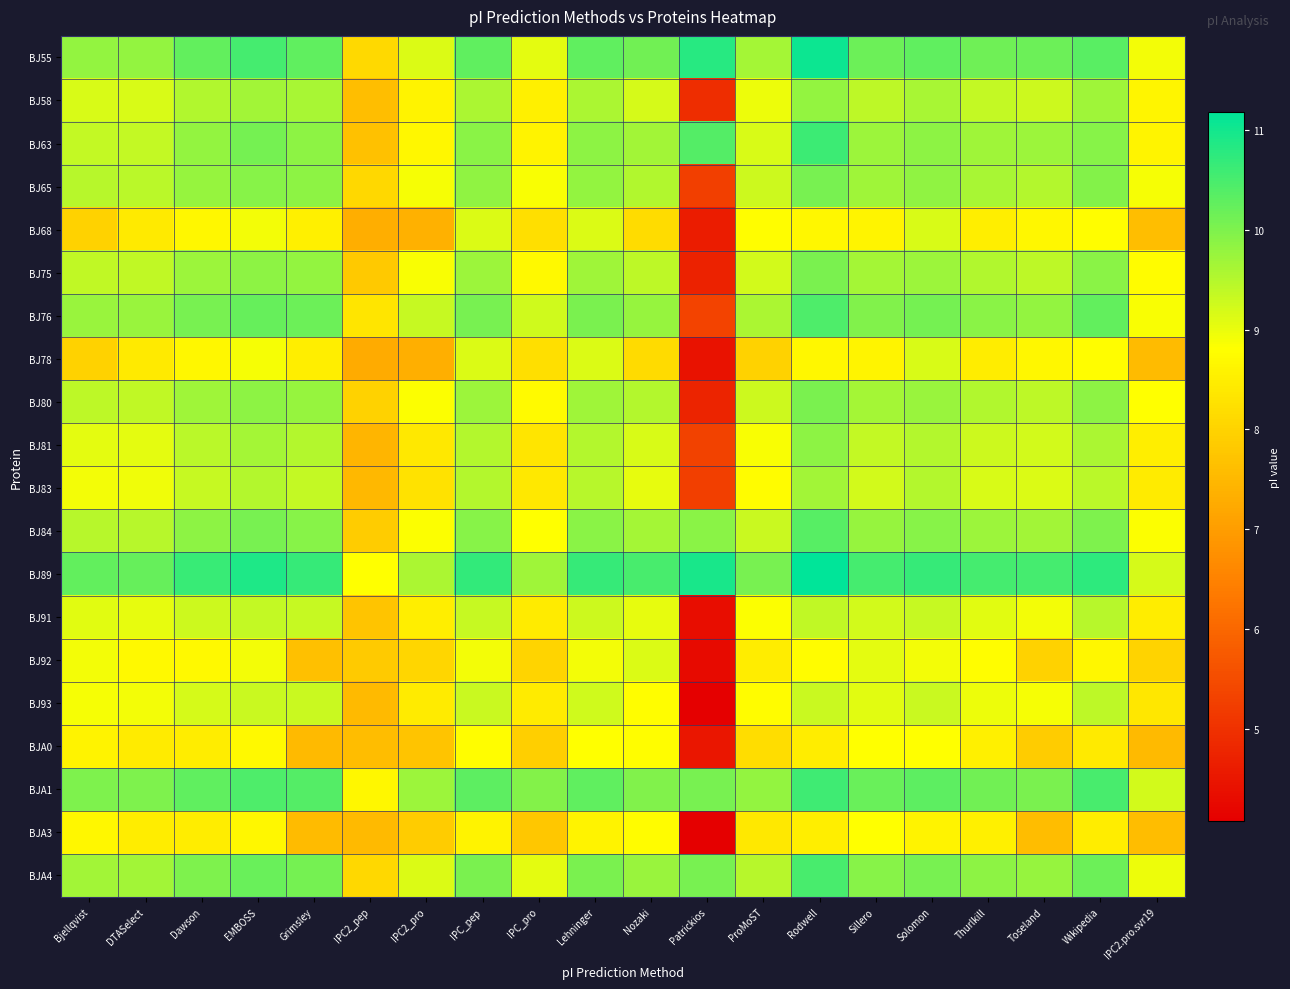

Reading left to right, list all the values displayed in this chart.

BJ55: Bjellqvist=9.8	DTASelect=9.8	Dawson=10.3	EMBOSS=10.5	Grimsley=10.3	IPC2_pep=8.1	IPC2_pro=9.2	IPC_pep=10.3	IPC_pro=9.0	Lehninger=10.3	Nozaki=10.1	Patrickios=10.8	ProMoST=9.6	Rodwell=11.1	Sillero=10.2	Solomon=10.3	Thurlkill=10.1	Toseland=10.2	Wikipedia=10.3	IPC2.pro.svr19=8.9
BJ58: Bjellqvist=9.2	DTASelect=9.2	Dawson=9.5	EMBOSS=9.7	Grimsley=9.6	IPC2_pep=7.6	IPC2_pro=8.6	IPC_pep=9.6	IPC_pro=8.5	Lehninger=9.6	Nozaki=9.2	Patrickios=4.9	ProMoST=9.0	Rodwell=9.8	Sillero=9.4	Solomon=9.6	Thurlkill=9.4	Toseland=9.3	Wikipedia=9.7	IPC2.pro.svr19=8.6
BJ63: Bjellqvist=9.4	DTASelect=9.4	Dawson=9.8	EMBOSS=10.1	Grimsley=9.9	IPC2_pep=7.7	IPC2_pro=8.7	IPC_pep=9.9	IPC_pro=8.6	Lehninger=9.9	Nozaki=9.7	Patrickios=10.4	ProMoST=9.2	Rodwell=10.6	Sillero=9.7	Solomon=9.9	Thurlkill=9.7	Toseland=9.7	Wikipedia=9.9	IPC2.pro.svr19=8.6
BJ65: Bjellqvist=9.5	DTASelect=9.5	Dawson=9.8	EMBOSS=9.9	Grimsley=9.9	IPC2_pep=8.1	IPC2_pro=8.9	IPC_pep=9.8	IPC_pro=8.9	Lehninger=9.8	Nozaki=9.5	Patrickios=5.2	ProMoST=9.3	Rodwell=10.1	Sillero=9.7	Solomon=9.8	Thurlkill=9.6	Toseland=9.5	Wikipedia=10.0	IPC2.pro.svr19=8.9
BJ68: Bjellqvist=8.0	DTASelect=8.4	Dawson=8.7	EMBOSS=8.9	Grimsley=8.5	IPC2_pep=7.3	IPC2_pro=7.4	IPC_pep=9.2	IPC_pro=8.2	Lehninger=9.1	Nozaki=8.2	Patrickios=4.6	ProMoST=8.8	Rodwell=8.7	Sillero=8.6	Solomon=9.2	Thurlkill=8.5	Toseland=8.7	Wikipedia=8.8	IPC2.pro.svr19=7.6
BJ75: Bjellqvist=9.4	DTASelect=9.4	Dawson=9.7	EMBOSS=9.9	Grimsley=9.8	IPC2_pep=7.8	IPC2_pro=8.9	IPC_pep=9.7	IPC_pro=8.7	Lehninger=9.7	Nozaki=9.4	Patrickios=4.7	ProMoST=9.2	Rodwell=10.0	Sillero=9.6	Solomon=9.7	Thurlkill=9.5	Toseland=9.4	Wikipedia=9.9	IPC2.pro.svr19=8.8
BJ76: Bjellqvist=9.8	DTASelect=9.8	Dawson=10.1	EMBOSS=10.2	Grimsley=10.2	IPC2_pep=8.3	IPC2_pro=9.3	IPC_pep=10.1	IPC_pro=9.3	Lehninger=10.0	Nozaki=9.8	Patrickios=5.3	ProMoST=9.6	Rodwell=10.4	Sillero=10.0	Solomon=10.1	Thurlkill=9.9	Toseland=9.8	Wikipedia=10.3	IPC2.pro.svr19=8.9
BJ78: Bjellqvist=8.0	DTASelect=8.4	Dawson=8.7	EMBOSS=8.9	Grimsley=8.5	IPC2_pep=7.3	IPC2_pro=7.3	IPC_pep=9.2	IPC_pro=8.2	Lehninger=9.1	Nozaki=8.2	Patrickios=4.4	ProMoST=8.0	Rodwell=8.7	Sillero=8.6	Solomon=9.2	Thurlkill=8.5	Toseland=8.7	Wikipedia=8.8	IPC2.pro.svr19=7.6
BJ80: Bjellqvist=9.4	DTASelect=9.4	Dawson=9.7	EMBOSS=9.9	Grimsley=9.8	IPC2_pep=8.0	IPC2_pro=8.8	IPC_pep=9.7	IPC_pro=8.7	Lehninger=9.7	Nozaki=9.5	Patrickios=4.8	ProMoST=9.3	Rodwell=10.0	Sillero=9.6	Solomon=9.8	Thurlkill=9.5	Toseland=9.4	Wikipedia=9.9	IPC2.pro.svr19=8.8
BJ81: Bjellqvist=9.0	DTASelect=9.1	Dawson=9.4	EMBOSS=9.6	Grimsley=9.5	IPC2_pep=7.4	IPC2_pro=8.4	IPC_pep=9.5	IPC_pro=8.3	Lehninger=9.5	Nozaki=9.2	Patrickios=5.3	ProMoST=8.9	Rodwell=9.9	Sillero=9.4	Solomon=9.5	Thurlkill=9.3	Toseland=9.2	Wikipedia=9.6	IPC2.pro.svr19=8.5
BJ83: Bjellqvist=8.9	DTASelect=9.0	Dawson=9.3	EMBOSS=9.5	Grimsley=9.4	IPC2_pep=7.5	IPC2_pro=8.3	IPC_pep=9.5	IPC_pro=8.4	Lehninger=9.5	Nozaki=9.0	Patrickios=5.2	ProMoST=8.7	Rodwell=9.7	Sillero=9.2	Solomon=9.5	Thurlkill=9.2	Toseland=9.2	Wikipedia=9.5	IPC2.pro.svr19=8.4
BJ84: Bjellqvist=9.5	DTASelect=9.5	Dawson=9.9	EMBOSS=10.1	Grimsley=9.9	IPC2_pep=7.9	IPC2_pro=8.8	IPC_pep=9.9	IPC_pro=8.8	Lehninger=9.9	Nozaki=9.6	Patrickios=9.9	ProMoST=9.3	Rodwell=10.4	Sillero=9.8	Solomon=9.9	Thurlkill=9.7	Toseland=9.7	Wikipedia=10.0	IPC2.pro.svr19=8.8
BJ89: Bjellqvist=10.2	DTASelect=10.2	Dawson=10.6	EMBOSS=10.9	Grimsley=10.7	IPC2_pep=8.8	IPC2_pro=9.6	IPC_pep=10.7	IPC_pro=9.7	Lehninger=10.7	Nozaki=10.5	Patrickios=10.9	ProMoST=10.1	Rodwell=11.2	Sillero=10.5	Solomon=10.7	Thurlkill=10.5	Toseland=10.5	Wikipedia=10.8	IPC2.pro.svr19=9.2
BJ91: Bjellqvist=9.1	DTASelect=9.0	Dawson=9.3	EMBOSS=9.4	Grimsley=9.3	IPC2_pep=7.7	IPC2_pro=8.5	IPC_pep=9.3	IPC_pro=8.4	Lehninger=9.3	Nozaki=9.0	Patrickios=4.3	ProMoST=8.8	Rodwell=9.4	Sillero=9.2	Solomon=9.3	Thurlkill=9.1	Toseland=8.9	Wikipedia=9.5	IPC2.pro.svr19=8.5
BJ92: Bjellqvist=8.9	DTASelect=8.7	Dawson=8.7	EMBOSS=8.9	Grimsley=7.6	IPC2_pep=7.8	IPC2_pro=8.1	IPC_pep=8.9	IPC_pro=8.0	Lehninger=8.9	Nozaki=9.1	Patrickios=4.3	ProMoST=8.5	Rodwell=8.8	Sillero=9.1	Solomon=8.9	Thurlkill=8.8	Toseland=8.0	Wikipedia=8.7	IPC2.pro.svr19=8.0
BJ93: Bjellqvist=8.9	DTASelect=8.9	Dawson=9.2	EMBOSS=9.3	Grimsley=9.3	IPC2_pep=7.5	IPC2_pro=8.4	IPC_pep=9.3	IPC_pro=8.4	Lehninger=9.3	Nozaki=8.8	Patrickios=4.1	ProMoST=8.7	Rodwell=9.3	Sillero=9.1	Solomon=9.3	Thurlkill=9.0	Toseland=8.9	Wikipedia=9.4	IPC2.pro.svr19=8.4
BJA0: Bjellqvist=8.6	DTASelect=8.4	Dawson=8.5	EMBOSS=8.7	Grimsley=7.5	IPC2_pep=7.6	IPC2_pro=7.7	IPC_pep=8.8	IPC_pro=7.9	Lehninger=8.8	Nozaki=8.8	Patrickios=4.5	ProMoST=8.2	Rodwell=8.5	Sillero=8.8	Solomon=8.8	Thurlkill=8.5	Toseland=7.9	Wikipedia=8.4	IPC2.pro.svr19=7.5
BJA1: Bjellqvist=10.0	DTASelect=10.0	Dawson=10.3	EMBOSS=10.4	Grimsley=10.4	IPC2_pep=8.7	IPC2_pro=9.7	IPC_pep=10.3	IPC_pro=10.0	Lehninger=10.3	Nozaki=10.0	Patrickios=10.1	ProMoST=9.8	Rodwell=10.6	Sillero=10.2	Solomon=10.3	Thurlkill=10.1	Toseland=10.0	Wikipedia=10.5	IPC2.pro.svr19=9.2
BJA3: Bjellqvist=8.7	DTASelect=8.5	Dawson=8.5	EMBOSS=8.7	Grimsley=7.6	IPC2_pep=7.5	IPC2_pro=7.9	IPC_pep=8.6	IPC_pro=7.8	Lehninger=8.6	Nozaki=8.7	Patrickios=4.1	ProMoST=8.4	Rodwell=8.5	Sillero=8.8	Solomon=8.6	Thurlkill=8.5	Toseland=7.6	Wikipedia=8.5	IPC2.pro.svr19=7.6
BJA4: Bjellqvist=9.7	DTASelect=9.7	Dawson=10.0	EMBOSS=10.2	Grimsley=10.1	IPC2_pep=8.1	IPC2_pro=9.1	IPC_pep=10.0	IPC_pro=9.0	Lehninger=10.0	Nozaki=9.8	Patrickios=10.1	ProMoST=9.5	Rodwell=10.5	Sillero=9.9	Solomon=10.1	Thurlkill=9.9	Toseland=9.8	Wikipedia=10.2	IPC2.pro.svr19=9.0